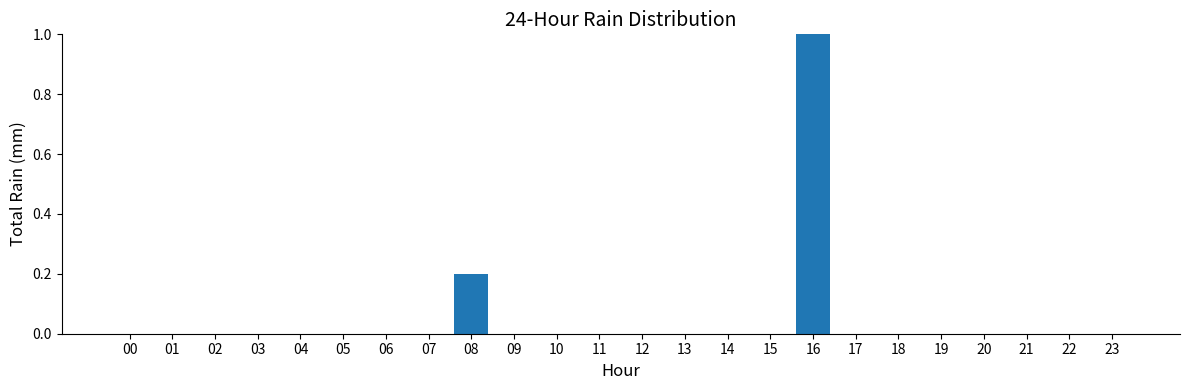

Is it true that the value at 03 is 0.0?

True